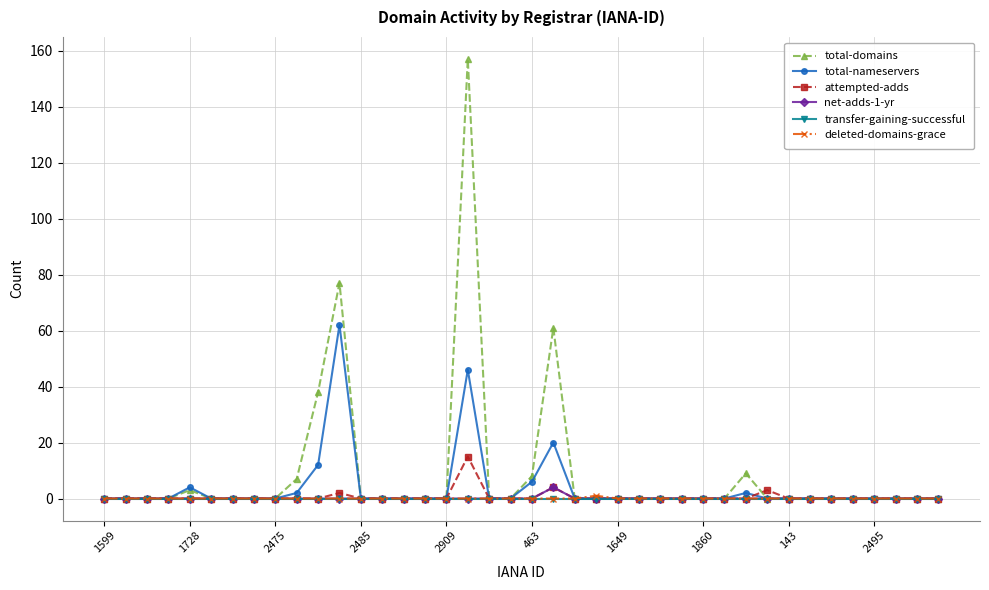

Reading right to left, extract all data points from this chart.

total-domains: 0	0	0	0	0	0	0	0	0	9	0	0	0	0	0	0	0	0	61	8	0	0	157	0	0	0	0	0	77	38	7	0	0	0	0	3	0	0	0	0
total-nameservers: 0	0	0	0	0	0	0	0	0	2	0	0	0	0	0	0	0	0	20	6	0	0	46	0	0	0	0	0	62	12	2	0	0	0	0	4	0	0	0	0
attempted-adds: 0	0	0	0	0	0	0	0	3	0	0	0	0	0	0	0	0	0	4	0	0	0	15	0	0	0	0	0	2	0	0	0	0	0	0	0	0	0	0	0
net-adds-1-yr: 0	0	0	0	0	0	0	0	0	0	0	0	0	0	0	0	0	0	4	0	0	0	0	0	0	0	0	0	0	0	0	0	0	0	0	0	0	0	0	0
transfer-gaining-successful: 0	0	0	0	0	0	0	0	0	0	0	0	0	0	0	0	0	0	0	0	0	0	0	0	0	0	0	0	0	0	0	0	0	0	0	0	0	0	0	0
deleted-domains-grace: 0	0	0	0	0	0	0	0	0	0	0	0	0	0	0	0	1	0	0	0	0	0	0	0	0	0	0	0	0	0	0	0	0	0	0	0	0	0	0	0